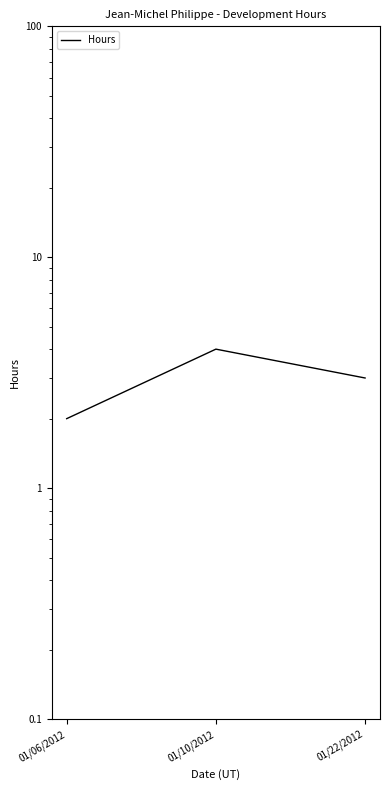

The chart shows a value of 5 at 01/22/2012. True or false?

False